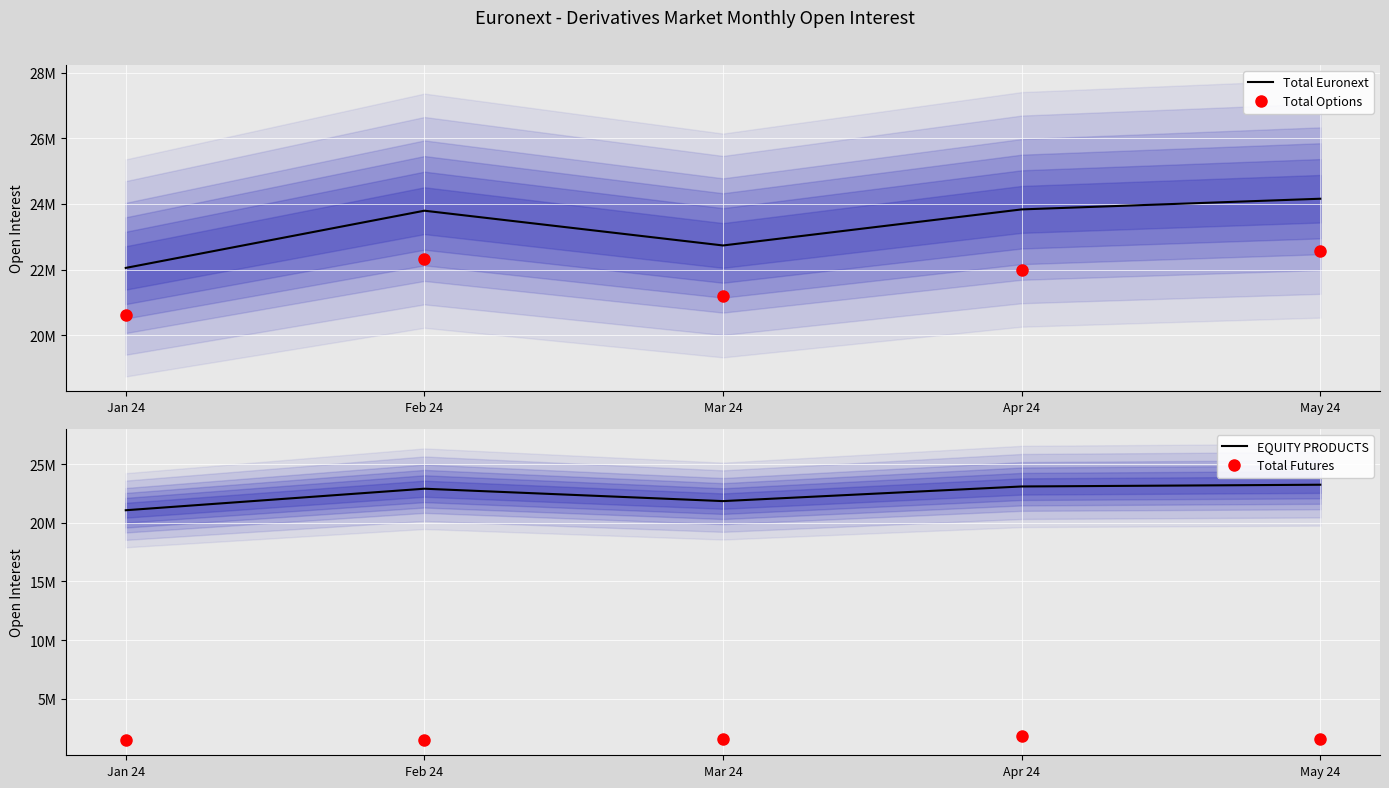

The Total Options series shows 28591978 at Apr 24. True or false?

False